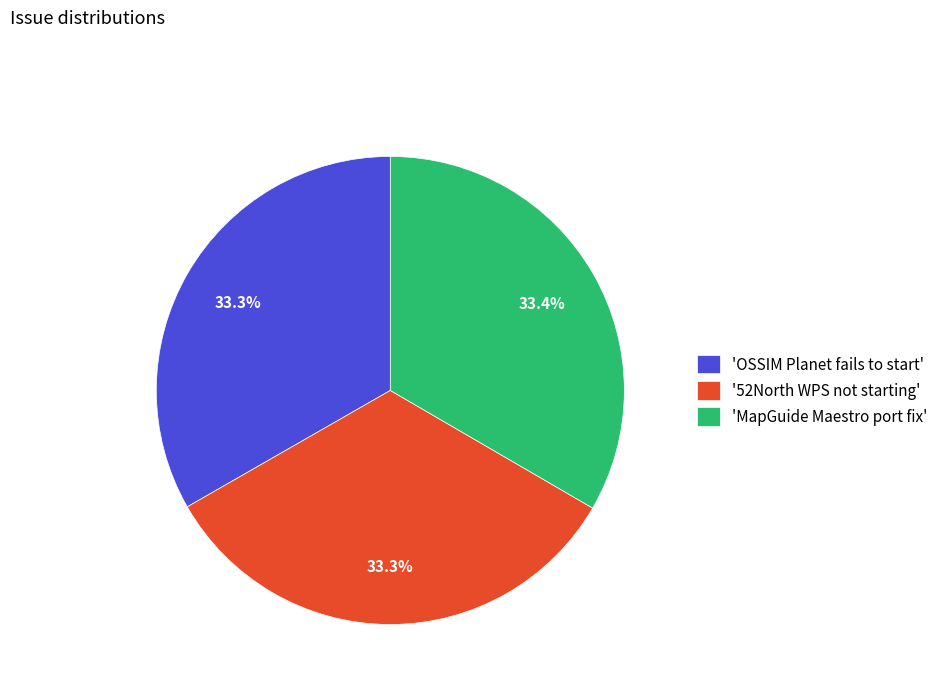

What is the total percentage of '52North WPS not starting' and 'MapGuide Maestro port fix'?

66.7%